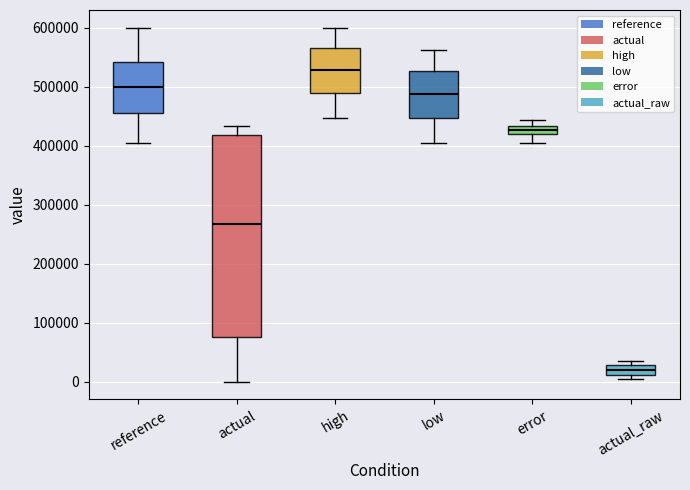

Comparing the boxes themselves (not the whiskers), which one is the tallest?

actual